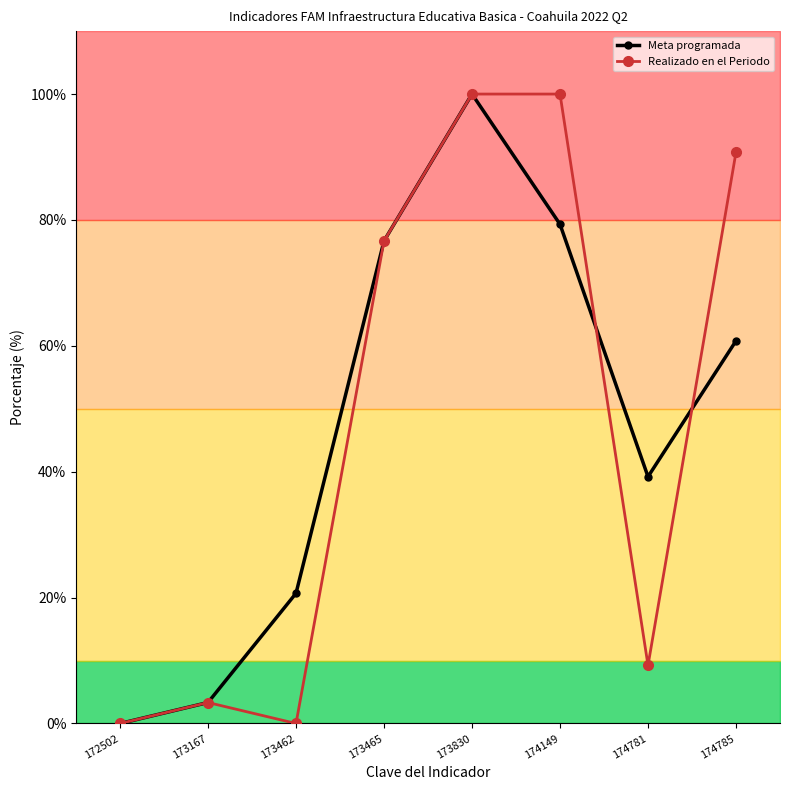

At which category does Meta programada reach its first local valley?

174781